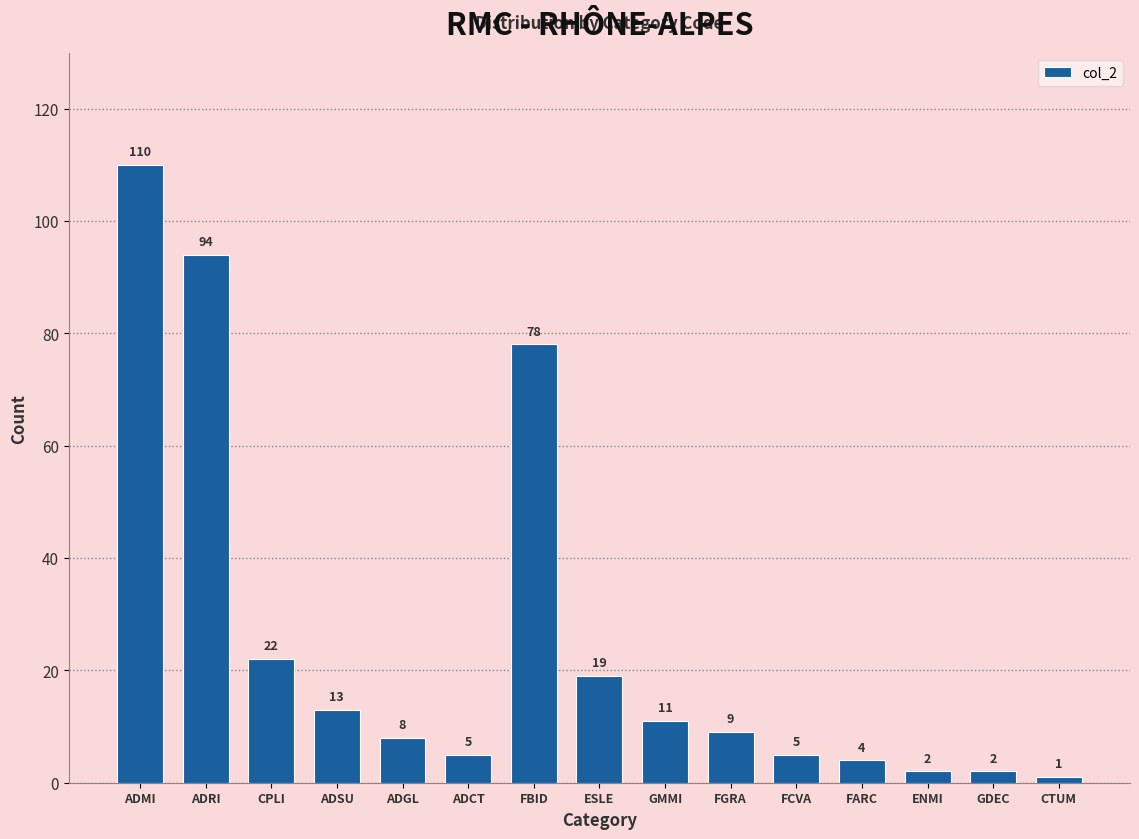

The chart shows a value of 19 at ESLE. True or false?

True